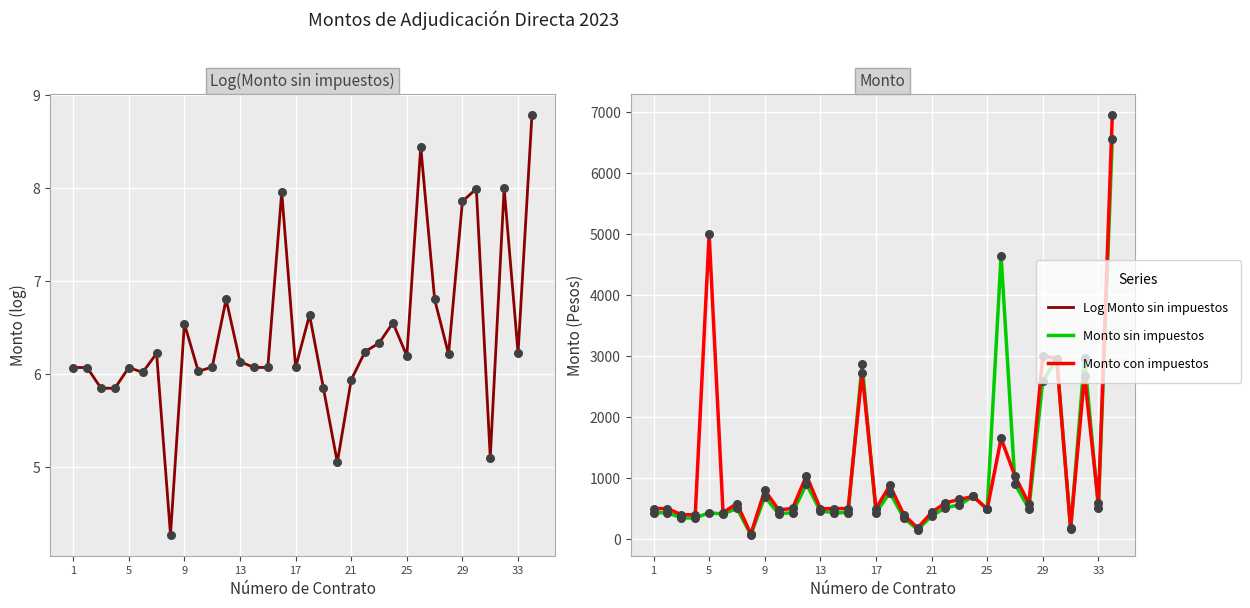

At how many categories does at least one series exceed 416?

28